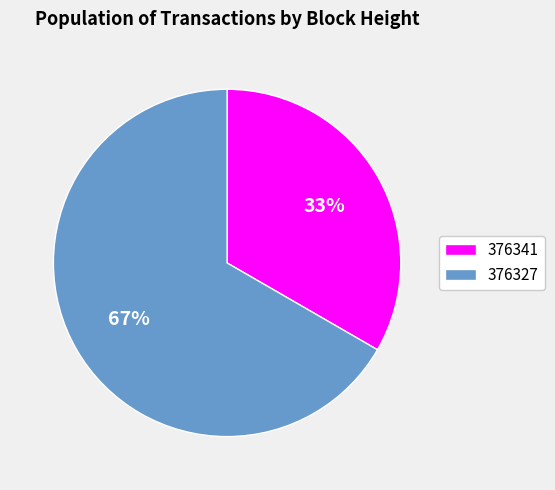

Rank the categories by value from highest to lowest.

376327, 376341